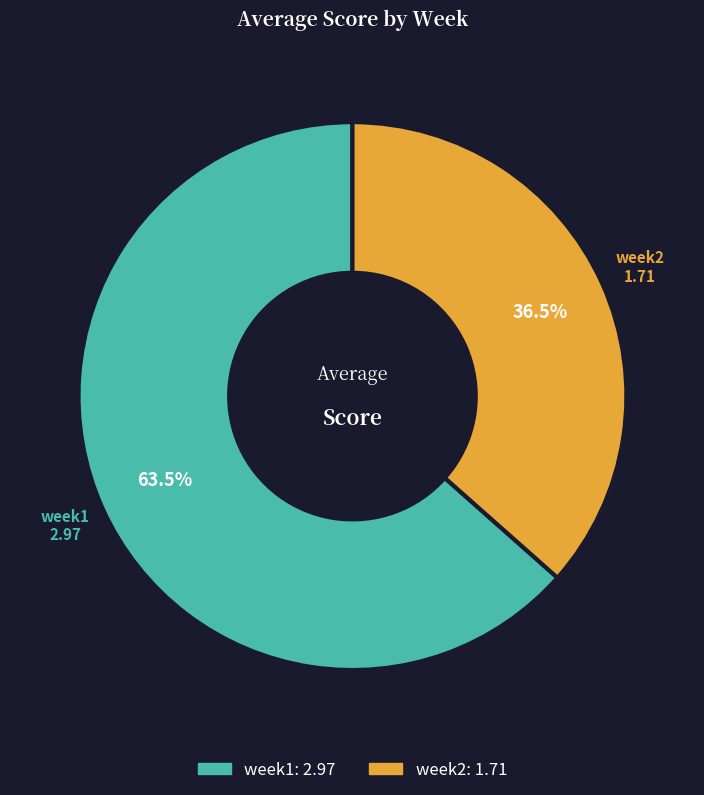

True or false: week2 accounts for 26% of the total.

False